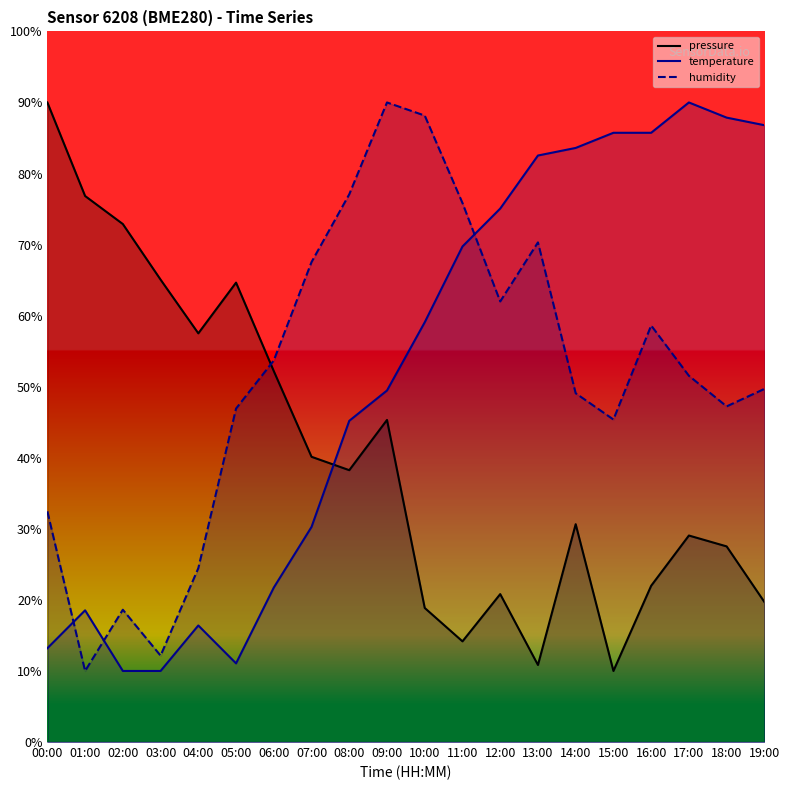

At which category is the sum across all series the highest?

09:00